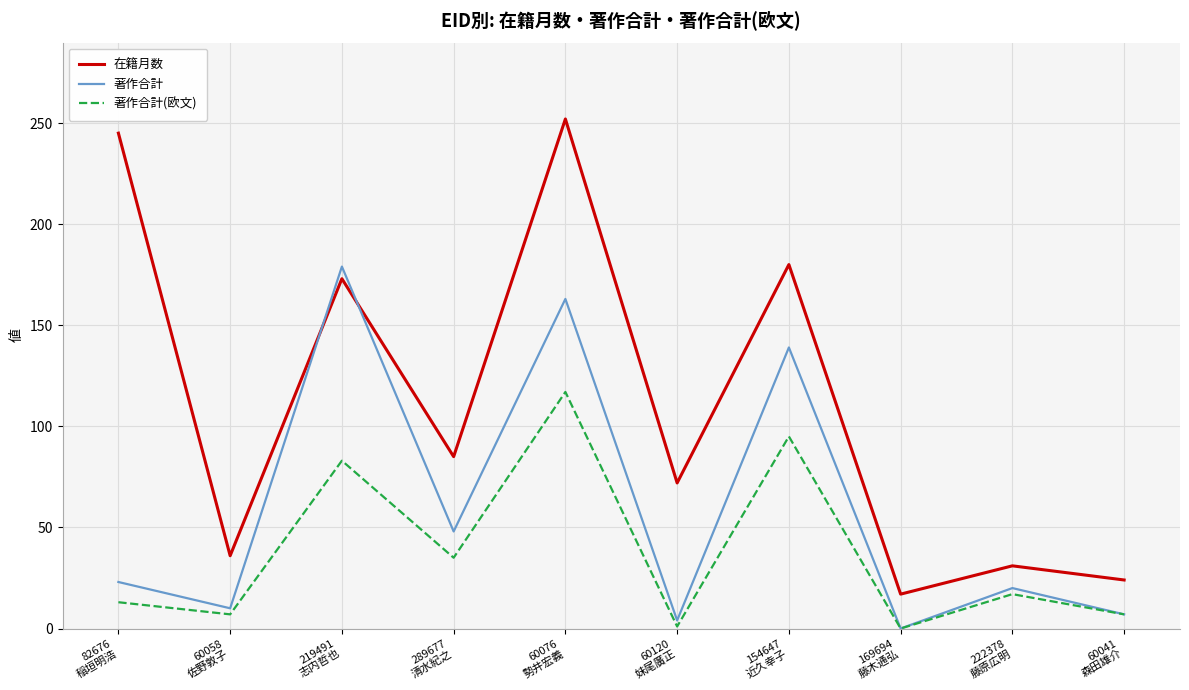

What is the maximum value for 著作合計?

179